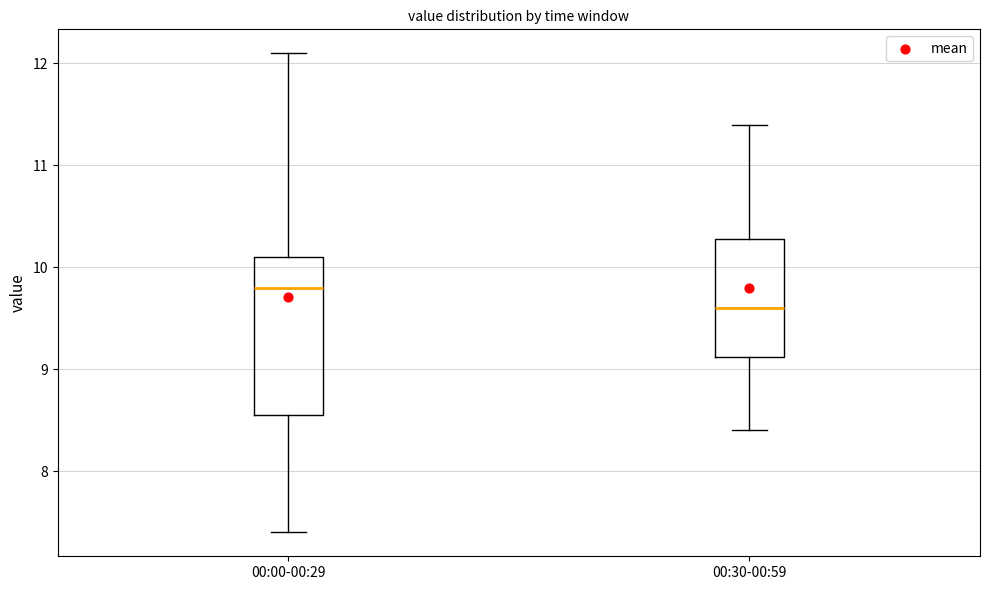

Reading left to right, transcribe this box plot: for each box, give where its median line is, the range the box spans, and where its two whiskers end, as read against the y-axis. The values are not printed on the chart, so give them approximately, as read against the axis.

00:00-00:29: median 9.8, box 8.6 to 10.1, whiskers 7.4 to 12.1
00:30-00:59: median 9.6, box 9.1 to 10.3, whiskers 8.4 to 11.4